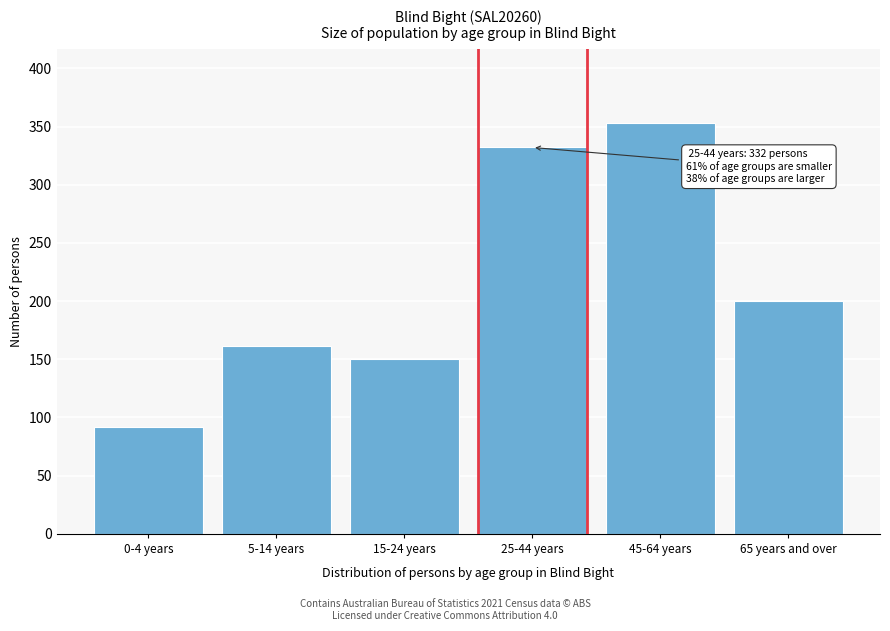

Reading left to right, what are all the values shown in this chart?

0-4 years=92	5-14 years=161	15-24 years=150	25-44 years=332	45-64 years=353	65 years and over=200